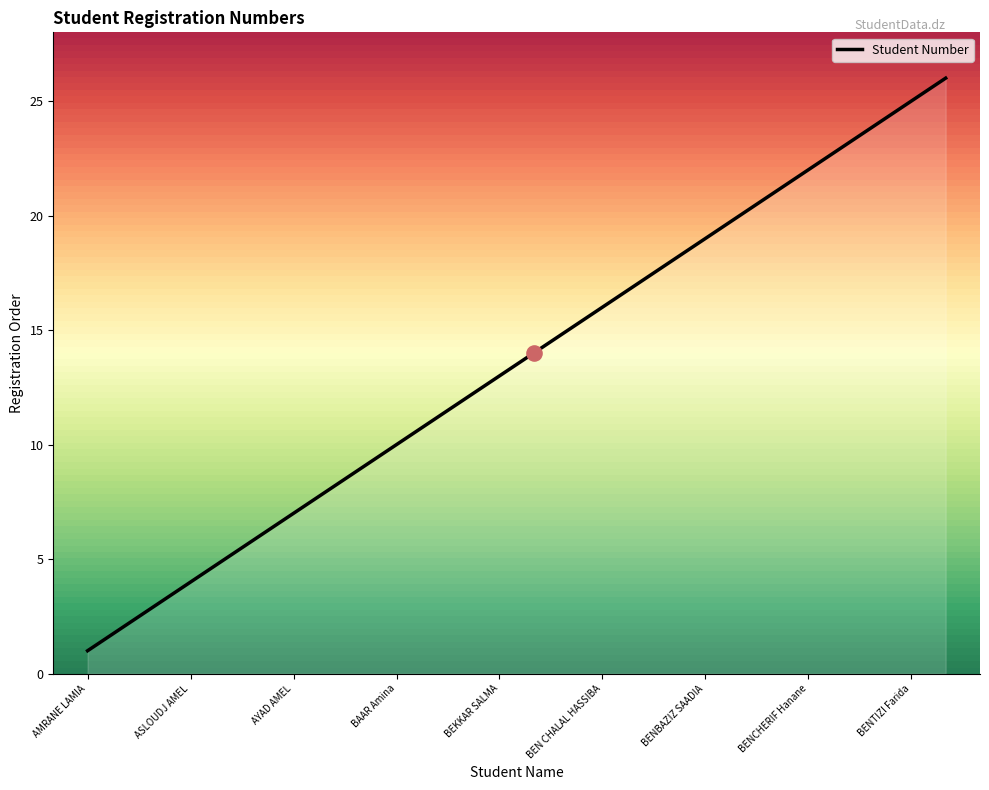

What is the difference between the maximum and minimum values?

25